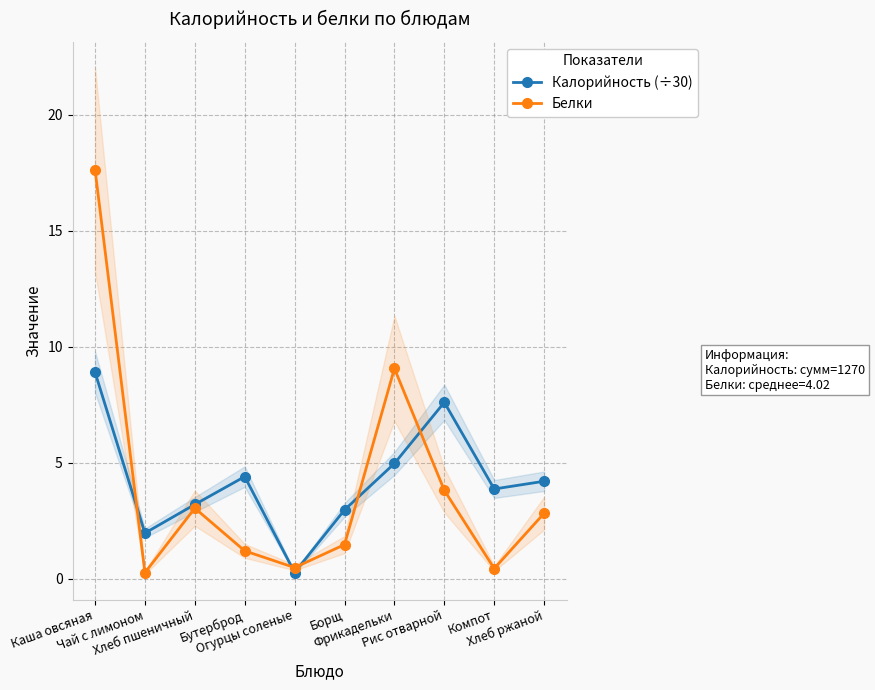

Reading right to left, what are all the values shown in this chart?

Калорийность (÷30): Хлеб ржаной=4.2	Компот=3.9	Рис отварной=7.6	Фрикадельки=5.0	Борщ=3.0	Огурцы соленые=0.3	Бутерброд=4.4	Хлеб пшеничный=3.2	Чай с лимоном=2.0	Каша овсяная=8.9
Белки: Хлеб ржаной=2.8	Компот=0.4	Рис отварной=3.8	Фрикадельки=9.1	Борщ=1.5	Огурцы соленые=0.5	Бутерброд=1.2	Хлеб пшеничный=3.0	Чай с лимоном=0.3	Каша овсяная=17.6